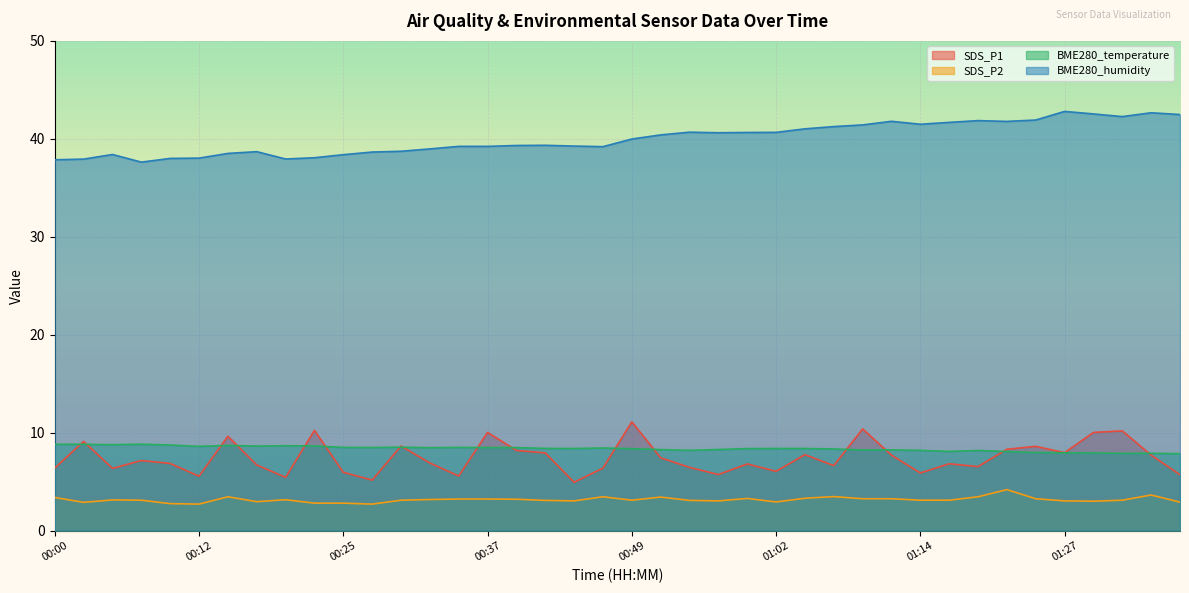

How many lines are shown in the chart?

4